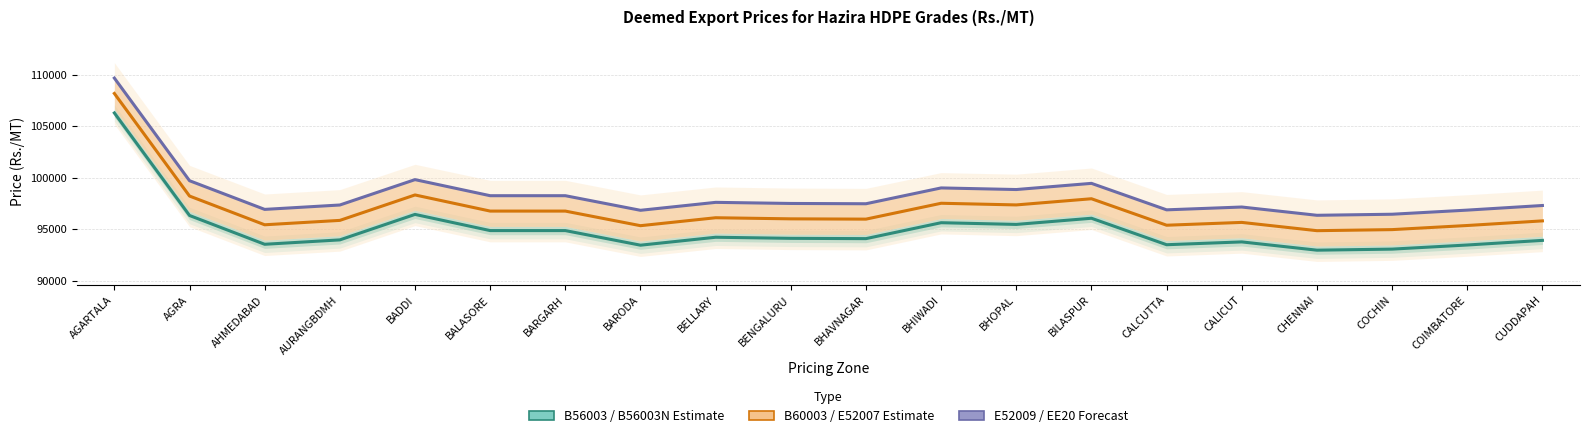

At AGRA, list the series in order from largest to smallest.

E52009 / EE20 Forecast, B60003 / E52007 Estimate, B56003 / B56003N Estimate